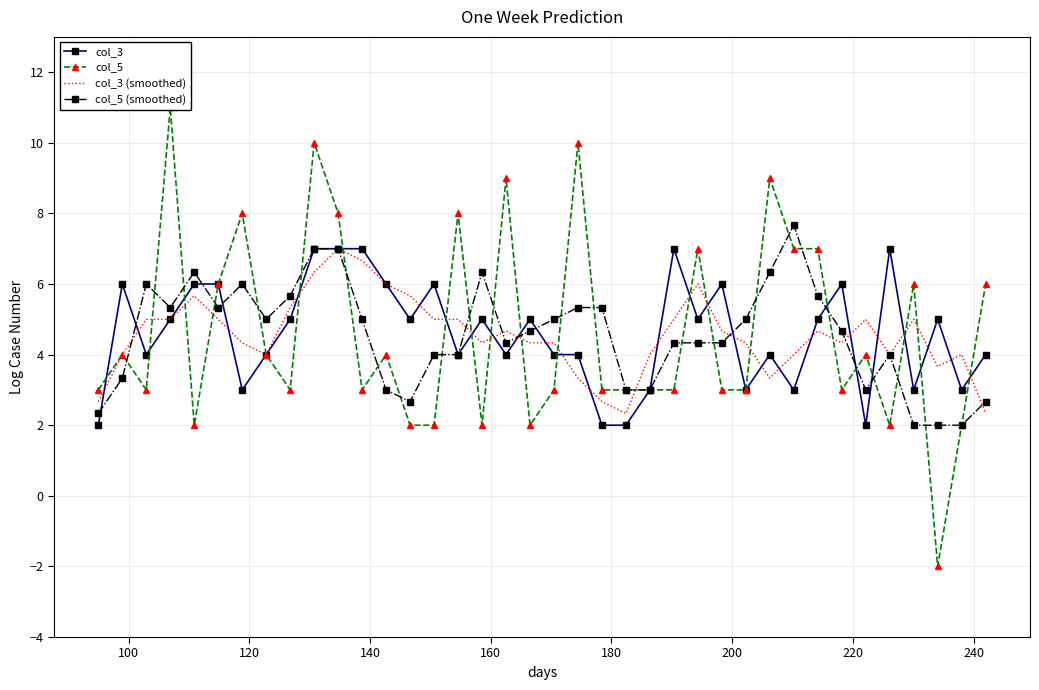

In col_3 (smoothed), how many points are higher than both neighbors (excluding endpoints)?

8